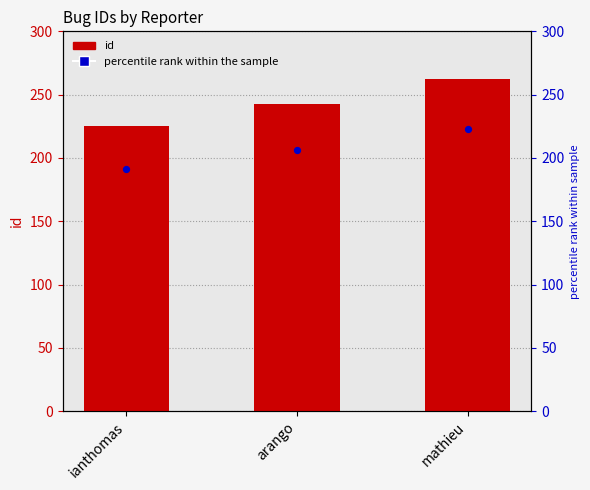

Between mathieu and ianthomas, which is larger?

mathieu